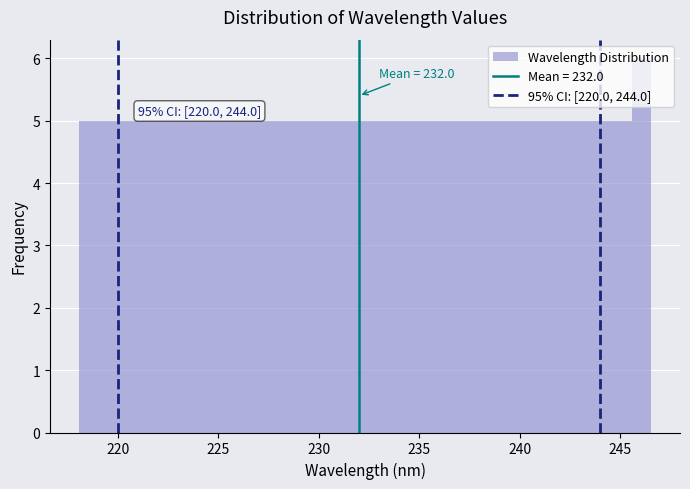

Around what value on the x-axis is the tallest bar? Give the approximate position of its centre, as read against the axis.

246.0